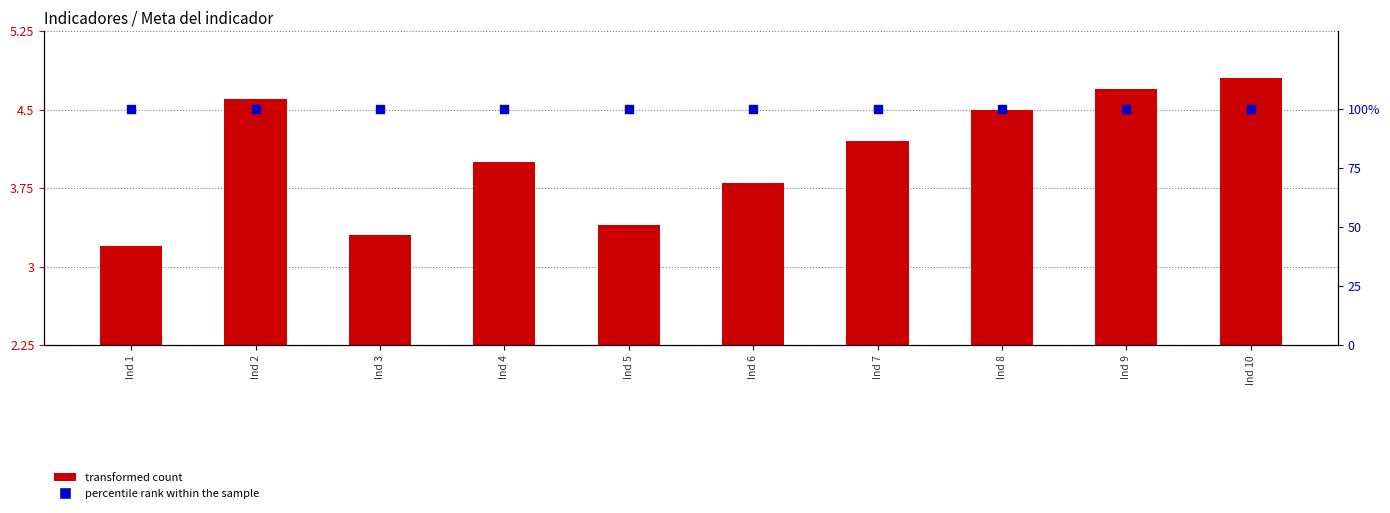

At which category is the sum across all series the highest?

Ind 10